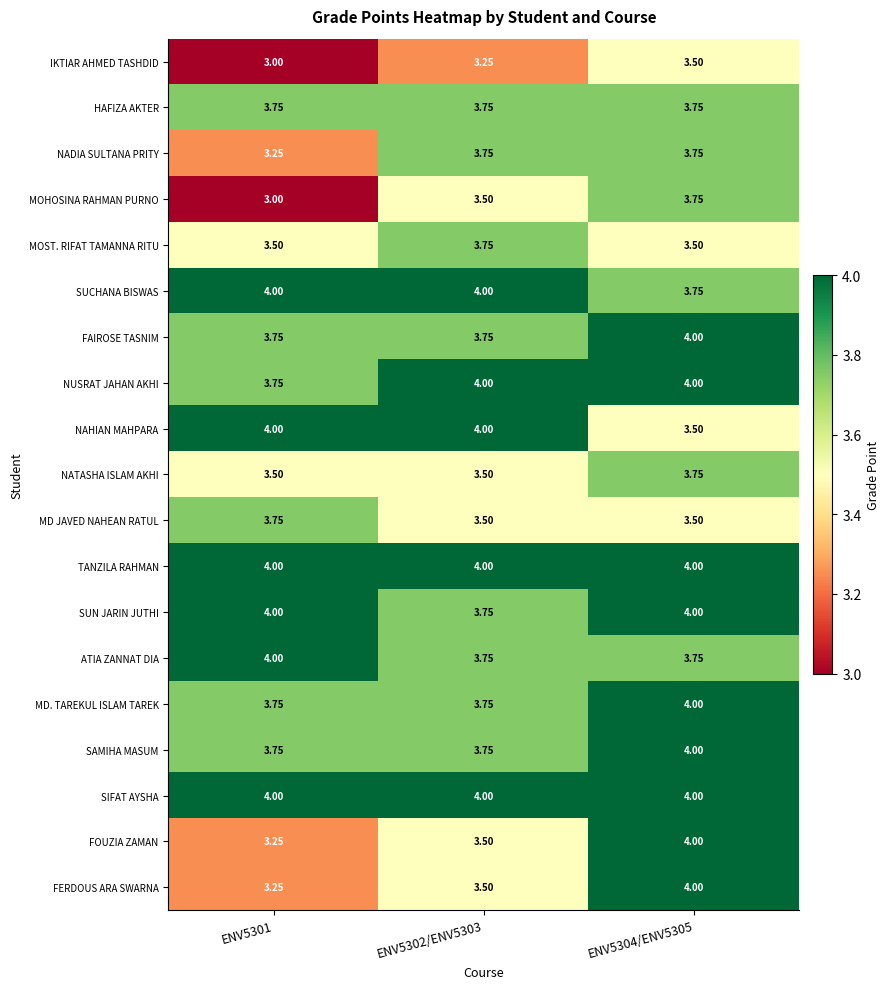

Is the value of IKTIAR AHMED TASHDID at ENV5304/ENV5305 greater than the value of SUN JARIN JUTHI at ENV5301?

No